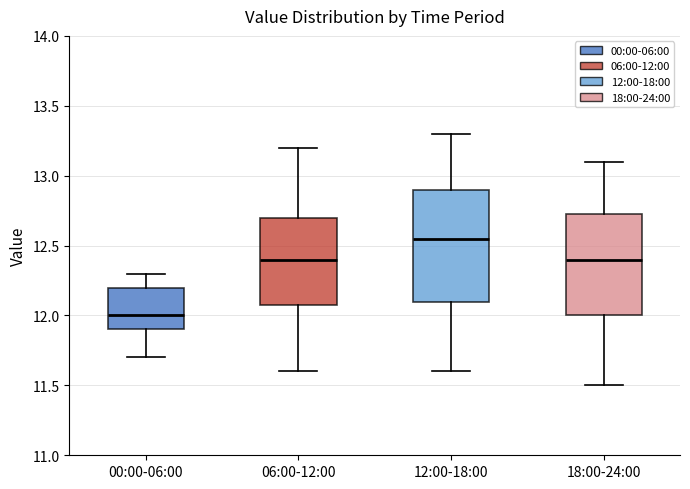

Comparing the boxes themselves (not the whiskers), which one is the tallest?

12:00-18:00